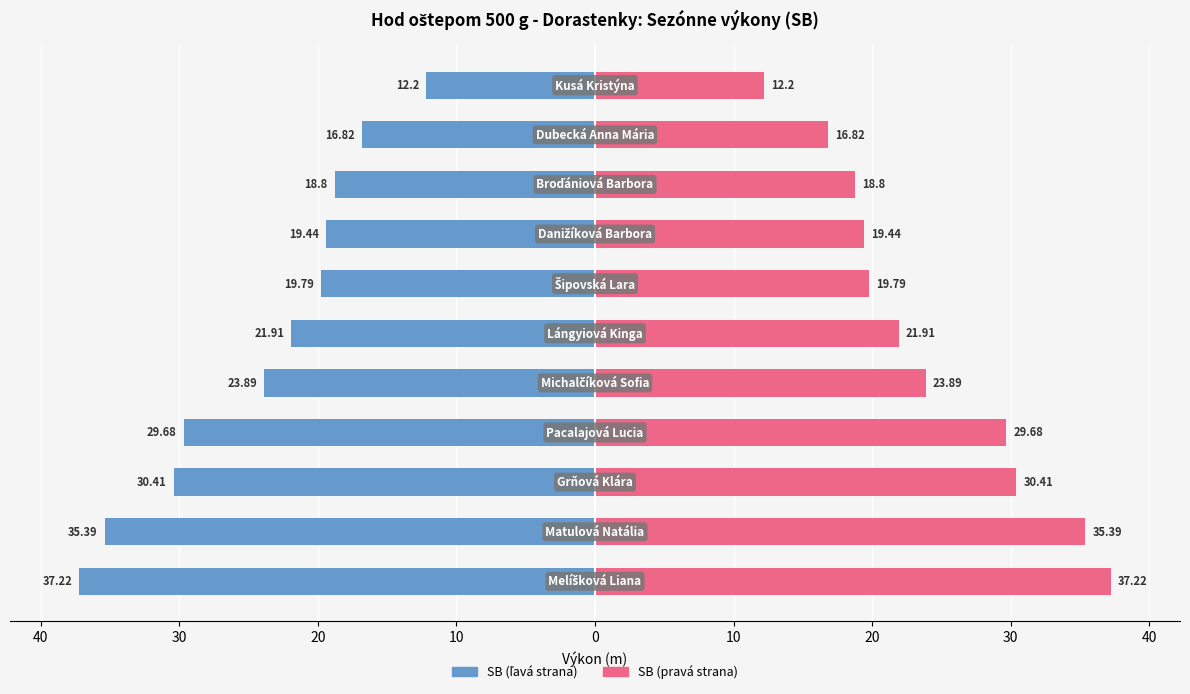

Reading left to right, list all the values displayed in this chart.

SB (links): 50=-37.2	40=-35.4	30=-30.4	20=-29.7	10=-23.9	0=-21.9	10=-19.8	20=-19.4	30=-18.8	40=-16.8	50=-12.2
SB (rechts): 50=37.2	40=35.4	30=30.4	20=29.7	10=23.9	0=21.9	10=19.8	20=19.4	30=18.8	40=16.8	50=12.2